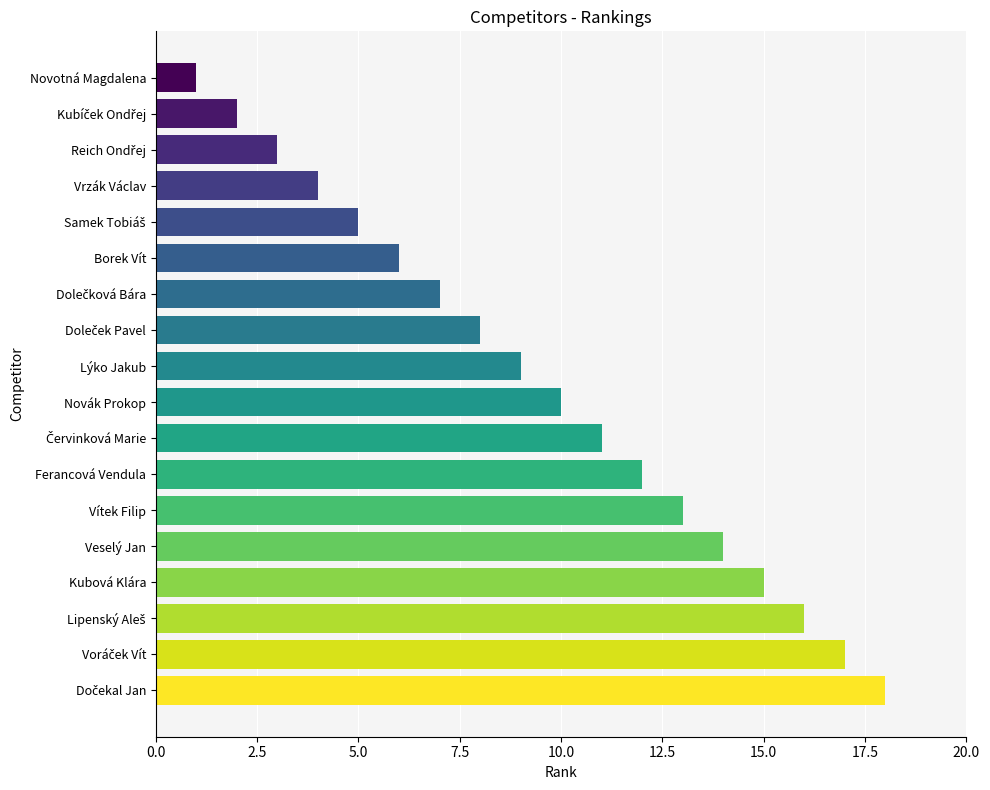

Between Vrzák Václav and Veselý Jan, which is larger?

Veselý Jan